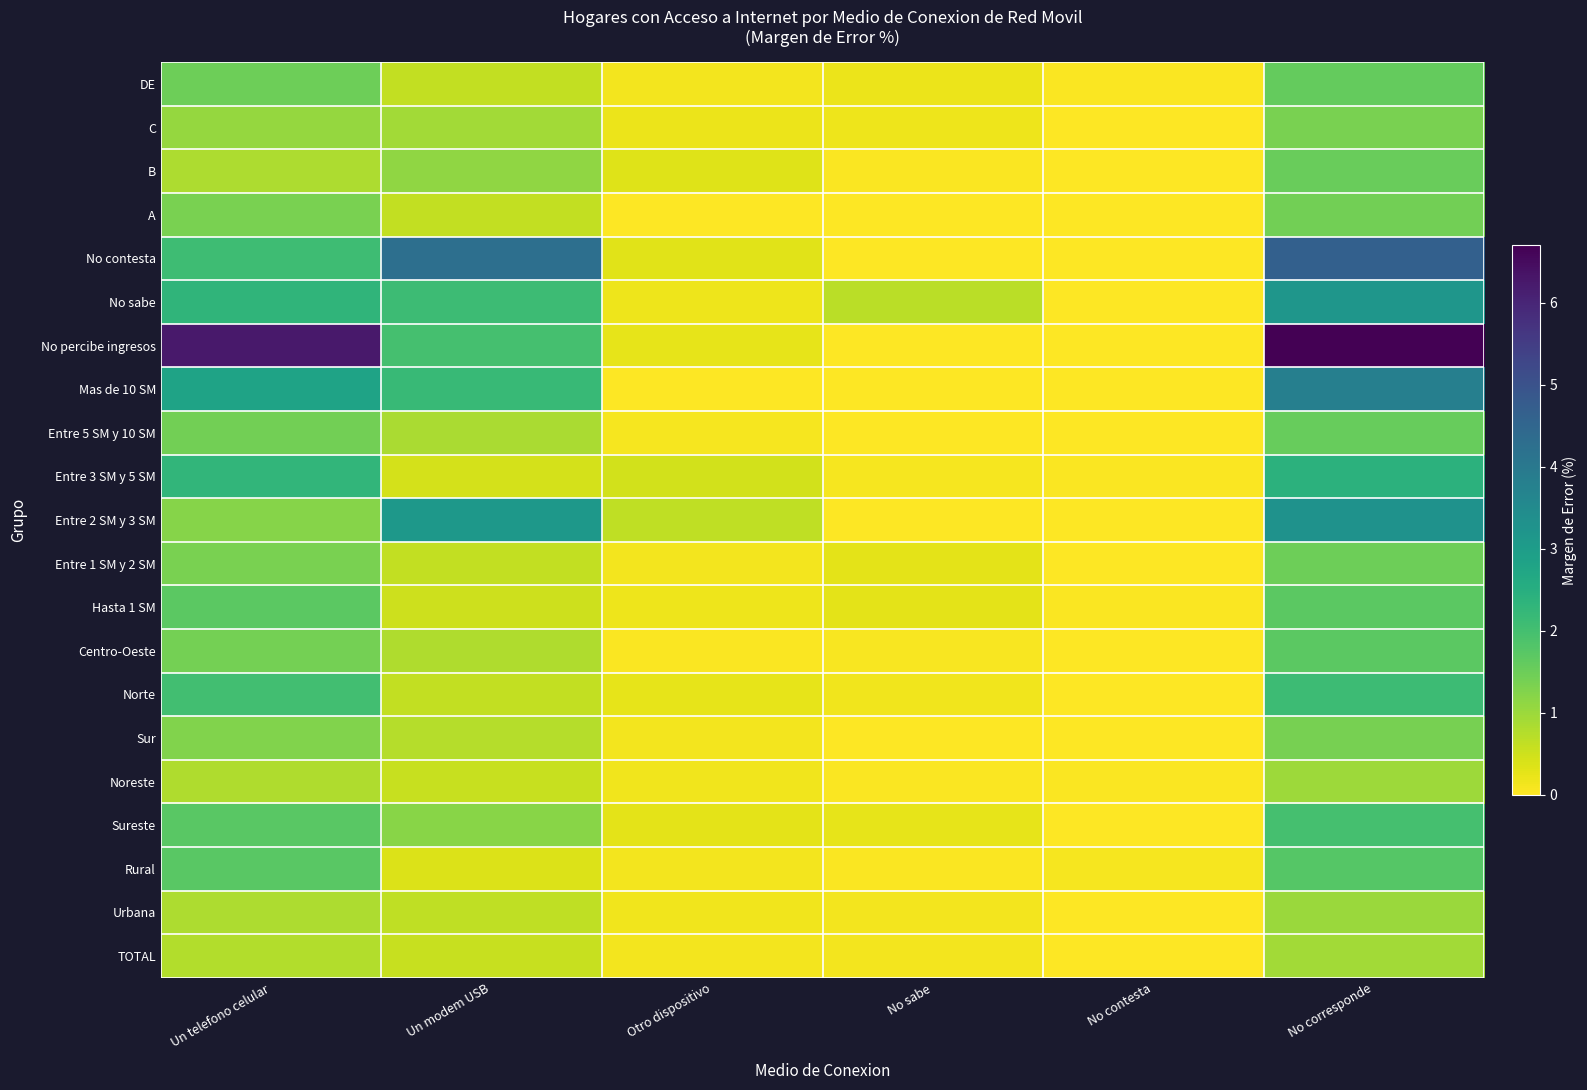

At which category is the sum across all series the highest?

No corresponde